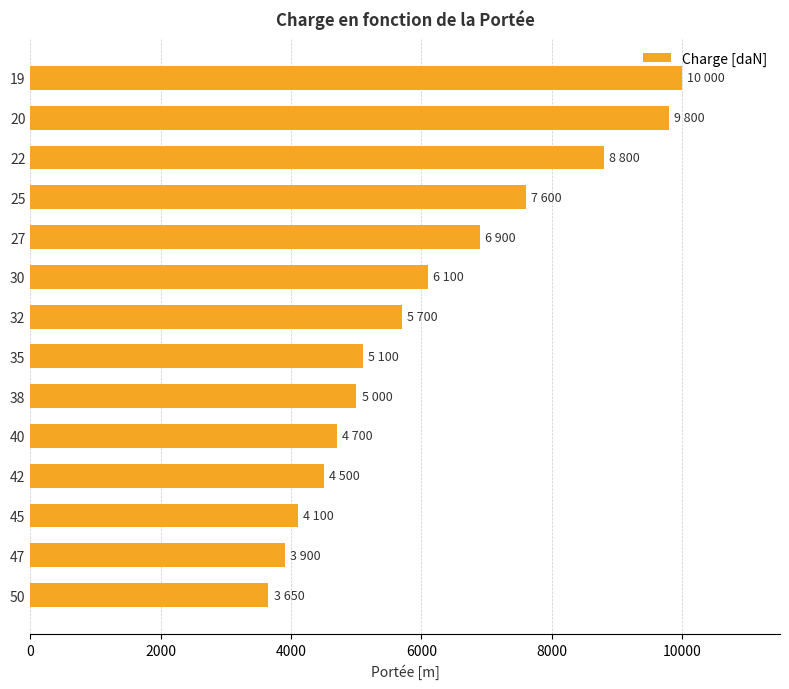

List the labels in order of value, smallest first.

50, 47, 45, 42, 40, 38, 35, 32, 30, 27, 25, 22, 20, 19